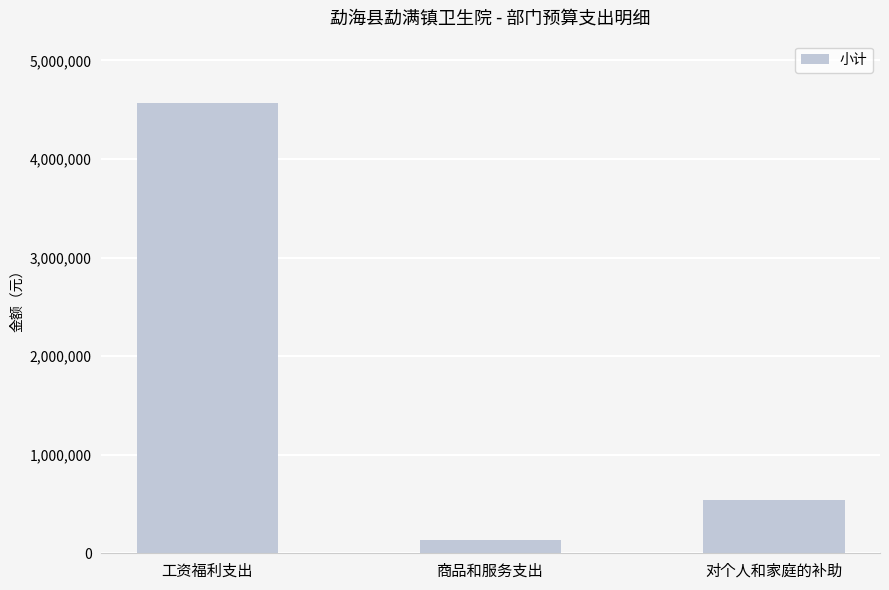

At which label does the data first exceed 537840?

工资福利支出